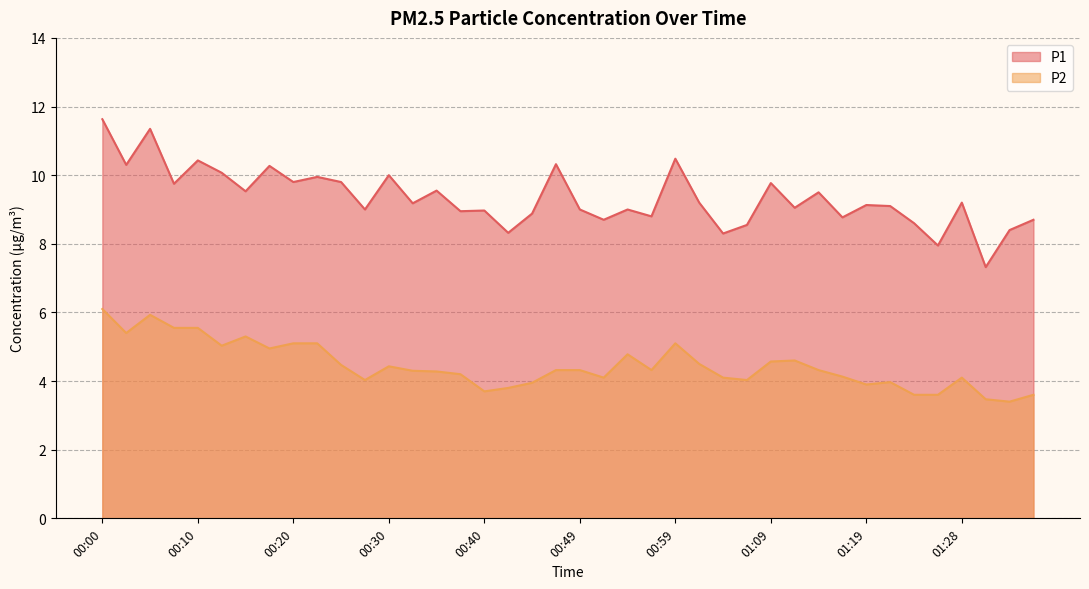

What are all the series names shown in the legend?

P1, P2